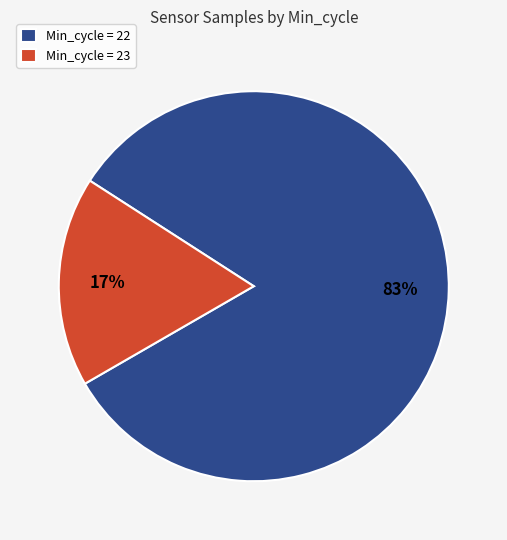

To the nearest percent, what is the combined percentage of Min_cycle = 23 and Min_cycle = 22?

100%